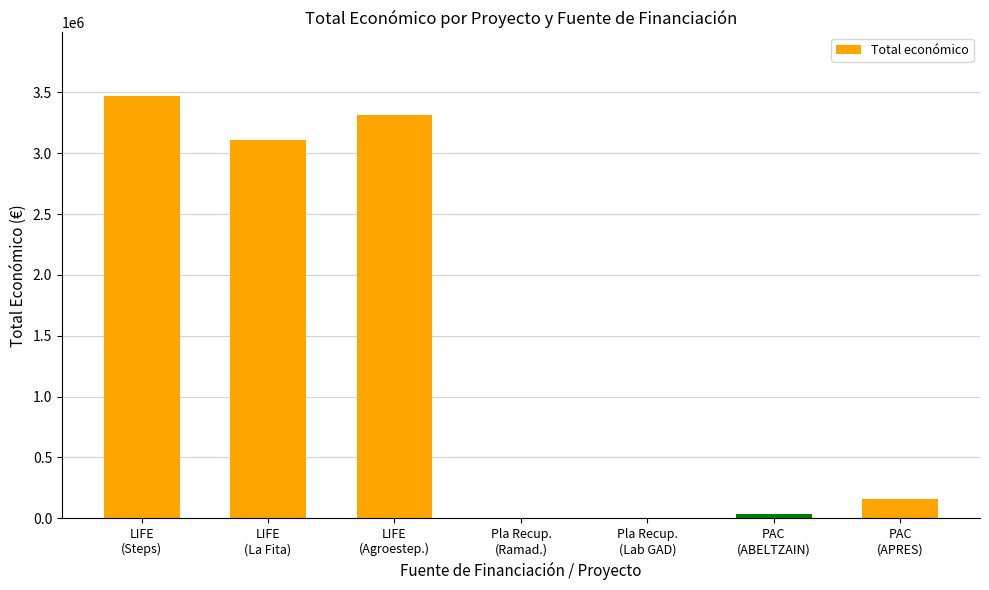

Is it true that the value at LIFE
(Agroestep.) is 1350020?

False